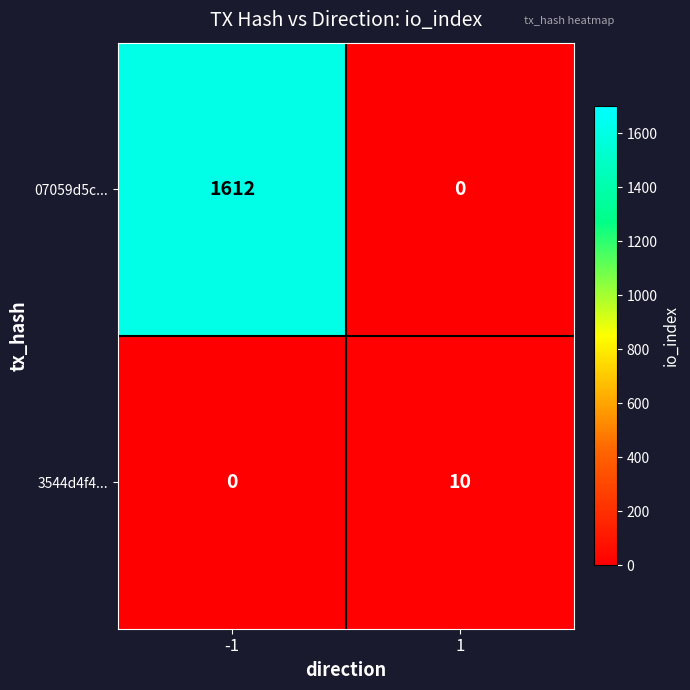

Which series has the largest total across all categories?

07059d5c...